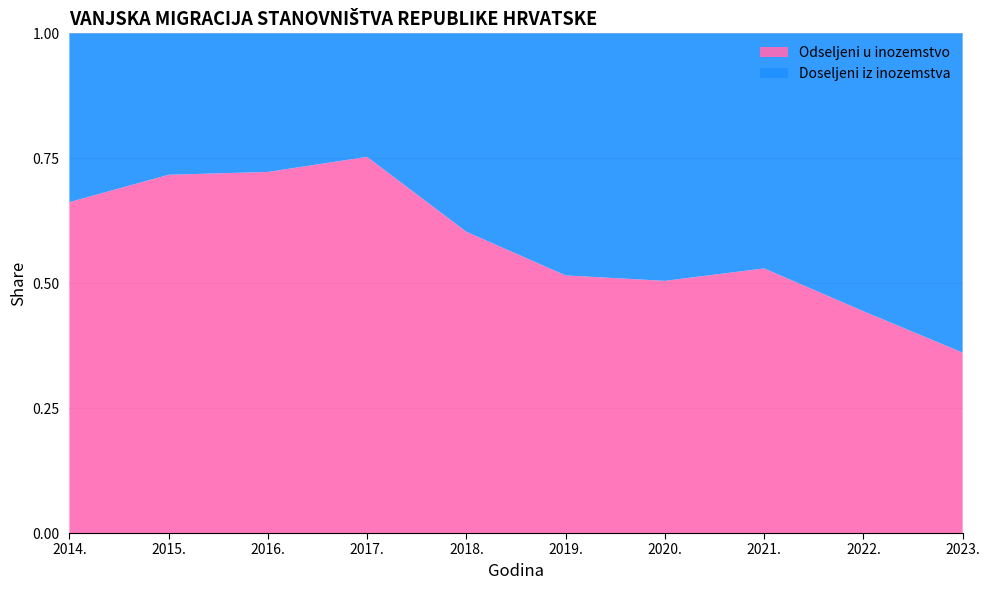

Reading left to right, what are all the values shown in this chart?

Doseljeni iz inozemstva: 10638	11706	13985	15553	26029	37726	33414	35912	57972	69396
Odseljeni u inozemstvo: 20858	29651	36436	47352	39515	40148	34046	40424	46287	39218